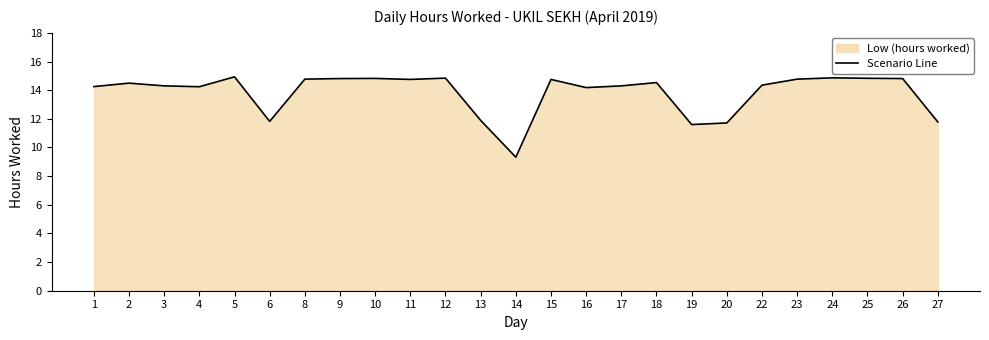

At which category does the data reach its first local peak?

2